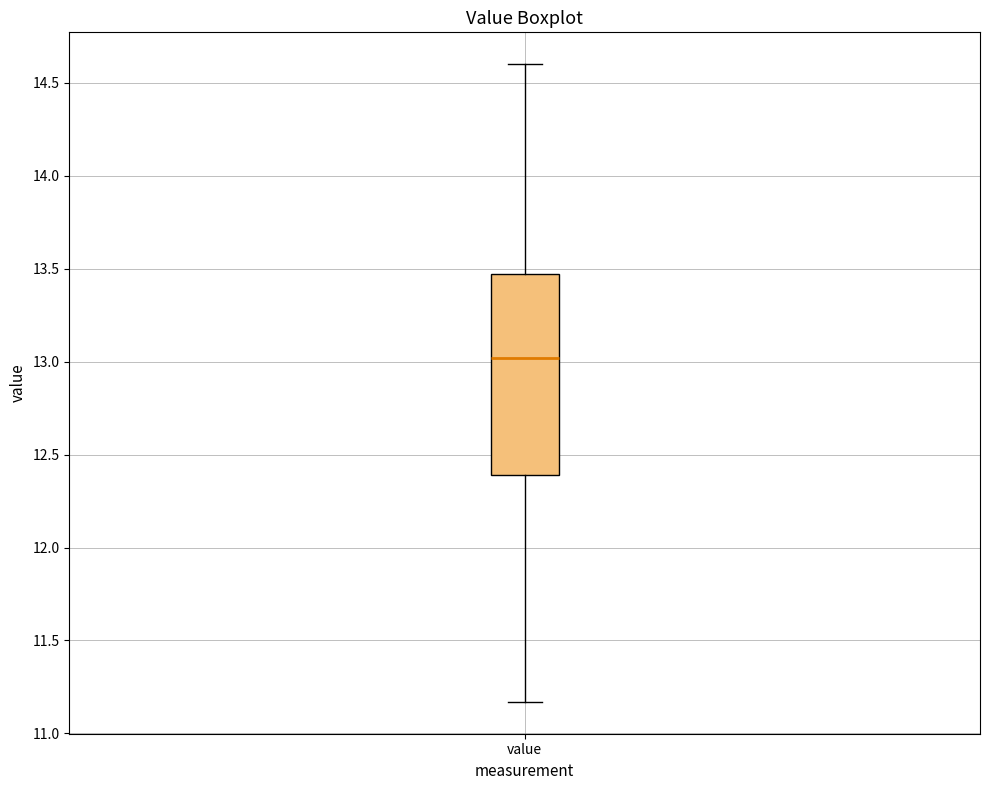

Where does the upper whisker of the box for value end on the y-axis? The values are not printed on the chart, so give them approximately, as read against the axis.

14.60